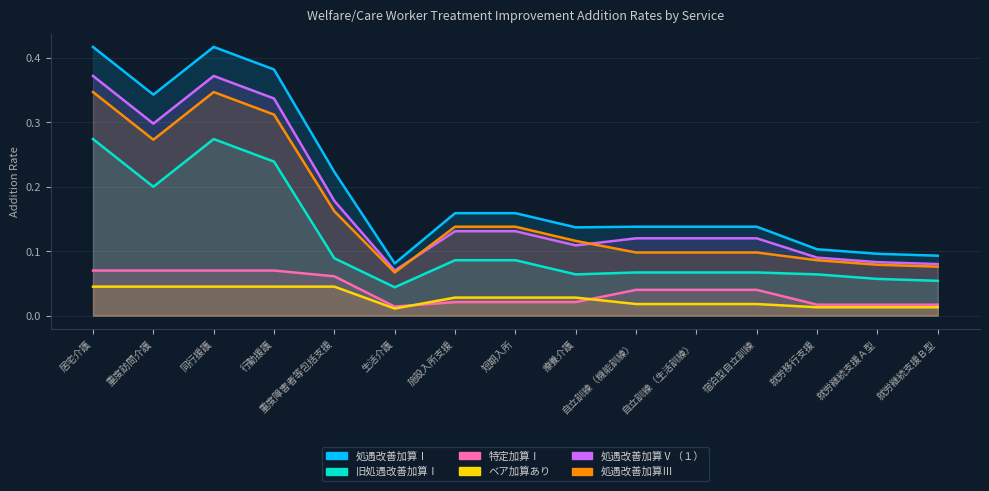

At how many categories does at least one series exceed 0?

15